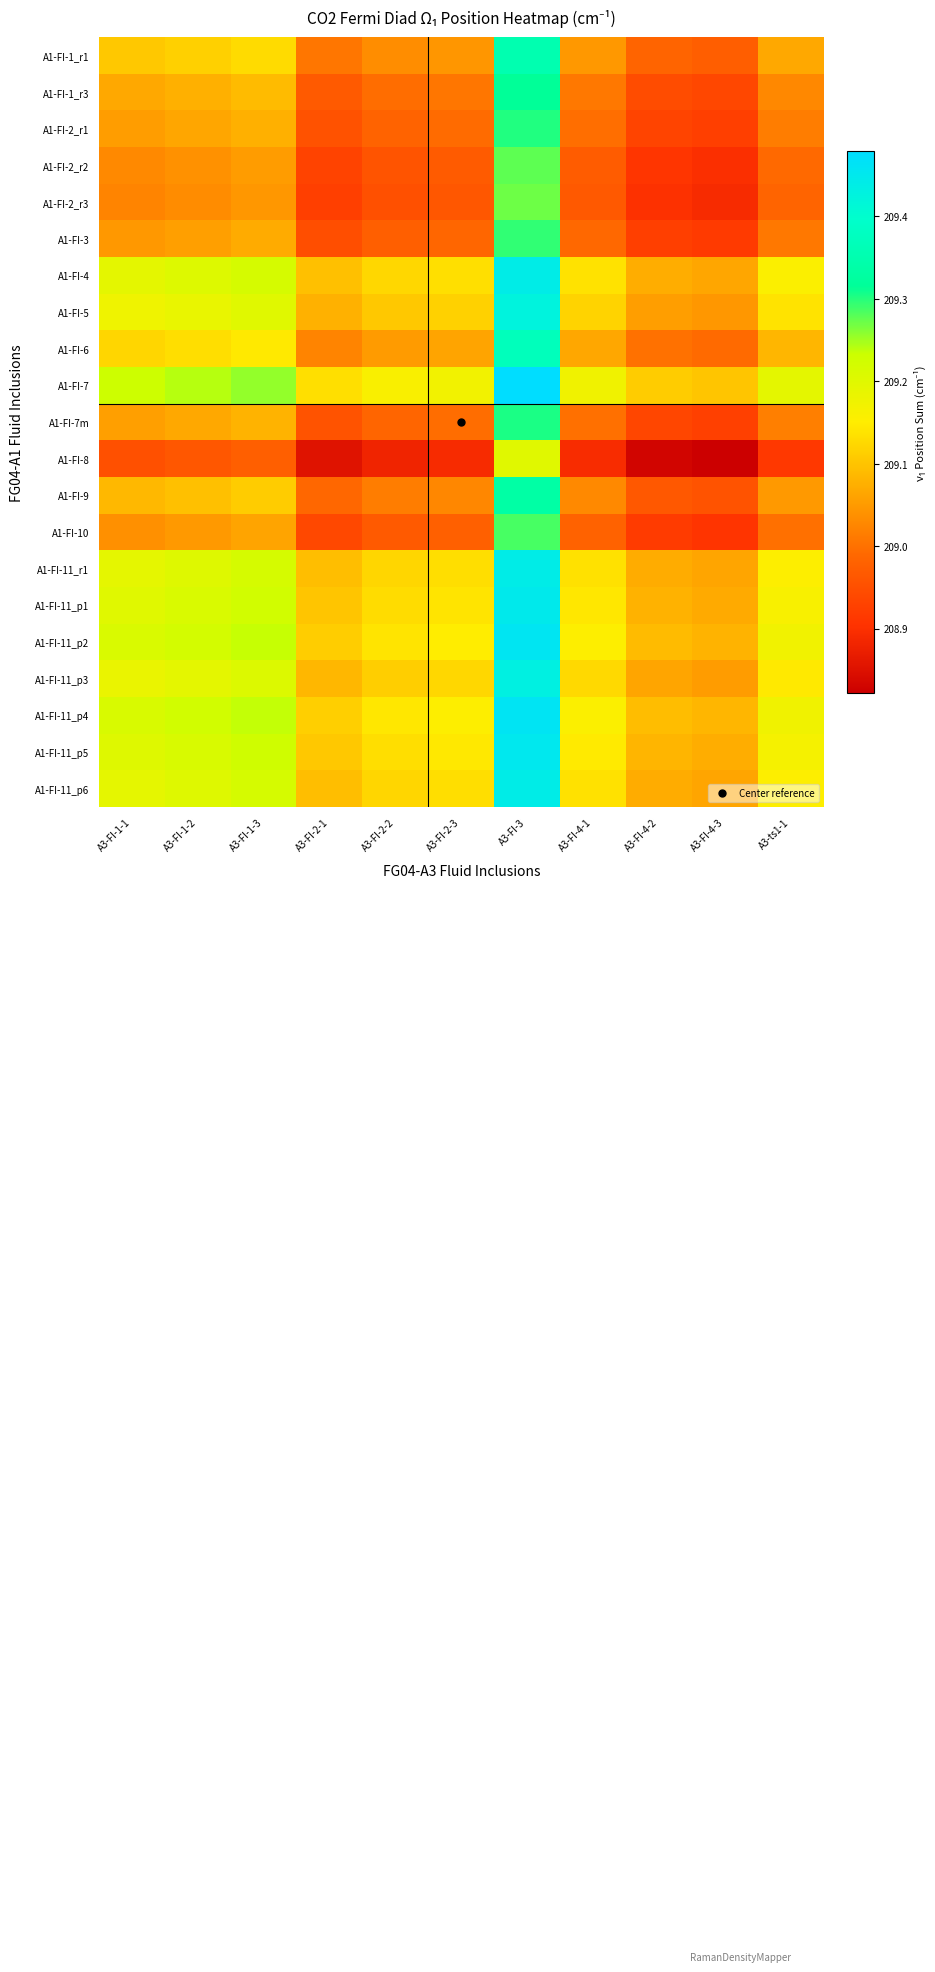

Reading left to right, list all the values displayed in this chart.

A1-FI-1_r1: A3-FI-1-1=209.1	A3-FI-1-2=209.1	A3-FI-1-3=209.1	A3-FI-2-1=209.0	A3-FI-2-2=209.0	A3-FI-2-3=209.0	A3-FI-3=209.4	A3-FI-4-1=209.0	A3-FI-4-2=209.0	A3-FI-4-3=209.0	A3-ts1-1=209.1
A1-FI-1_r3: A3-FI-1-1=209.1	A3-FI-1-2=209.1	A3-FI-1-3=209.1	A3-FI-2-1=209.0	A3-FI-2-2=209.0	A3-FI-2-3=209.0	A3-FI-3=209.3	A3-FI-4-1=209.0	A3-FI-4-2=208.9	A3-FI-4-3=208.9	A3-ts1-1=209.0
A1-FI-2_r1: A3-FI-1-1=209.1	A3-FI-1-2=209.1	A3-FI-1-3=209.1	A3-FI-2-1=209.0	A3-FI-2-2=209.0	A3-FI-2-3=209.0	A3-FI-3=209.3	A3-FI-4-1=209.0	A3-FI-4-2=208.9	A3-FI-4-3=208.9	A3-ts1-1=209.0
A1-FI-2_r2: A3-FI-1-1=209.0	A3-FI-1-2=209.0	A3-FI-1-3=209.1	A3-FI-2-1=208.9	A3-FI-2-2=209.0	A3-FI-2-3=209.0	A3-FI-3=209.3	A3-FI-4-1=209.0	A3-FI-4-2=208.9	A3-FI-4-3=208.9	A3-ts1-1=209.0
A1-FI-2_r3: A3-FI-1-1=209.0	A3-FI-1-2=209.0	A3-FI-1-3=209.0	A3-FI-2-1=208.9	A3-FI-2-2=209.0	A3-FI-2-3=209.0	A3-FI-3=209.3	A3-FI-4-1=209.0	A3-FI-4-2=208.9	A3-FI-4-3=208.9	A3-ts1-1=209.0
A1-FI-3: A3-FI-1-1=209.0	A3-FI-1-2=209.1	A3-FI-1-3=209.1	A3-FI-2-1=208.9	A3-FI-2-2=209.0	A3-FI-2-3=209.0	A3-FI-3=209.3	A3-FI-4-1=209.0	A3-FI-4-2=208.9	A3-FI-4-3=208.9	A3-ts1-1=209.0
A1-FI-4: A3-FI-1-1=209.2	A3-FI-1-2=209.2	A3-FI-1-3=209.2	A3-FI-2-1=209.1	A3-FI-2-2=209.1	A3-FI-2-3=209.1	A3-FI-3=209.4	A3-FI-4-1=209.1	A3-FI-4-2=209.1	A3-FI-4-3=209.1	A3-ts1-1=209.2
A1-FI-5: A3-FI-1-1=209.2	A3-FI-1-2=209.2	A3-FI-1-3=209.2	A3-FI-2-1=209.1	A3-FI-2-2=209.1	A3-FI-2-3=209.1	A3-FI-3=209.4	A3-FI-4-1=209.1	A3-FI-4-2=209.1	A3-FI-4-3=209.0	A3-ts1-1=209.1
A1-FI-6: A3-FI-1-1=209.1	A3-FI-1-2=209.1	A3-FI-1-3=209.1	A3-FI-2-1=209.0	A3-FI-2-2=209.1	A3-FI-2-3=209.1	A3-FI-3=209.4	A3-FI-4-1=209.1	A3-FI-4-2=209.0	A3-FI-4-3=209.0	A3-ts1-1=209.1
A1-FI-7: A3-FI-1-1=209.2	A3-FI-1-2=209.2	A3-FI-1-3=209.3	A3-FI-2-1=209.1	A3-FI-2-2=209.2	A3-FI-2-3=209.2	A3-FI-3=209.5	A3-FI-4-1=209.2	A3-FI-4-2=209.1	A3-FI-4-3=209.1	A3-ts1-1=209.2
A1-FI-7m: A3-FI-1-1=209.1	A3-FI-1-2=209.1	A3-FI-1-3=209.1	A3-FI-2-1=209.0	A3-FI-2-2=209.0	A3-FI-2-3=209.0	A3-FI-3=209.3	A3-FI-4-1=209.0	A3-FI-4-2=208.9	A3-FI-4-3=208.9	A3-ts1-1=209.0
A1-FI-8: A3-FI-1-1=209.0	A3-FI-1-2=209.0	A3-FI-1-3=209.0	A3-FI-2-1=208.9	A3-FI-2-2=208.9	A3-FI-2-3=208.9	A3-FI-3=209.2	A3-FI-4-1=208.9	A3-FI-4-2=208.8	A3-FI-4-3=208.8	A3-ts1-1=208.9
A1-FI-9: A3-FI-1-1=209.1	A3-FI-1-2=209.1	A3-FI-1-3=209.1	A3-FI-2-1=209.0	A3-FI-2-2=209.0	A3-FI-2-3=209.0	A3-FI-3=209.3	A3-FI-4-1=209.0	A3-FI-4-2=209.0	A3-FI-4-3=209.0	A3-ts1-1=209.0
A1-FI-10: A3-FI-1-1=209.0	A3-FI-1-2=209.0	A3-FI-1-3=209.1	A3-FI-2-1=208.9	A3-FI-2-2=209.0	A3-FI-2-3=209.0	A3-FI-3=209.3	A3-FI-4-1=209.0	A3-FI-4-2=208.9	A3-FI-4-3=208.9	A3-ts1-1=209.0
A1-FI-11_r1: A3-FI-1-1=209.2	A3-FI-1-2=209.2	A3-FI-1-3=209.2	A3-FI-2-1=209.1	A3-FI-2-2=209.1	A3-FI-2-3=209.1	A3-FI-3=209.4	A3-FI-4-1=209.1	A3-FI-4-2=209.1	A3-FI-4-3=209.1	A3-ts1-1=209.2
A1-FI-11_p1: A3-FI-1-1=209.2	A3-FI-1-2=209.2	A3-FI-1-3=209.2	A3-FI-2-1=209.1	A3-FI-2-2=209.1	A3-FI-2-3=209.1	A3-FI-3=209.4	A3-FI-4-1=209.1	A3-FI-4-2=209.1	A3-FI-4-3=209.1	A3-ts1-1=209.2
A1-FI-11_p2: A3-FI-1-1=209.2	A3-FI-1-2=209.2	A3-FI-1-3=209.2	A3-FI-2-1=209.1	A3-FI-2-2=209.1	A3-FI-2-3=209.2	A3-FI-3=209.5	A3-FI-4-1=209.2	A3-FI-4-2=209.1	A3-FI-4-3=209.1	A3-ts1-1=209.2
A1-FI-11_p3: A3-FI-1-1=209.2	A3-FI-1-2=209.2	A3-FI-1-3=209.2	A3-FI-2-1=209.1	A3-FI-2-2=209.1	A3-FI-2-3=209.1	A3-FI-3=209.4	A3-FI-4-1=209.1	A3-FI-4-2=209.1	A3-FI-4-3=209.1	A3-ts1-1=209.1
A1-FI-11_p4: A3-FI-1-1=209.2	A3-FI-1-2=209.2	A3-FI-1-3=209.2	A3-FI-2-1=209.1	A3-FI-2-2=209.1	A3-FI-2-3=209.2	A3-FI-3=209.5	A3-FI-4-1=209.2	A3-FI-4-2=209.1	A3-FI-4-3=209.1	A3-ts1-1=209.2
A1-FI-11_p5: A3-FI-1-1=209.2	A3-FI-1-2=209.2	A3-FI-1-3=209.2	A3-FI-2-1=209.1	A3-FI-2-2=209.1	A3-FI-2-3=209.1	A3-FI-3=209.5	A3-FI-4-1=209.1	A3-FI-4-2=209.1	A3-FI-4-3=209.1	A3-ts1-1=209.2
A1-FI-11_p6: A3-FI-1-1=209.2	A3-FI-1-2=209.2	A3-FI-1-3=209.2	A3-FI-2-1=209.1	A3-FI-2-2=209.1	A3-FI-2-3=209.1	A3-FI-3=209.4	A3-FI-4-1=209.1	A3-FI-4-2=209.1	A3-FI-4-3=209.1	A3-ts1-1=209.2